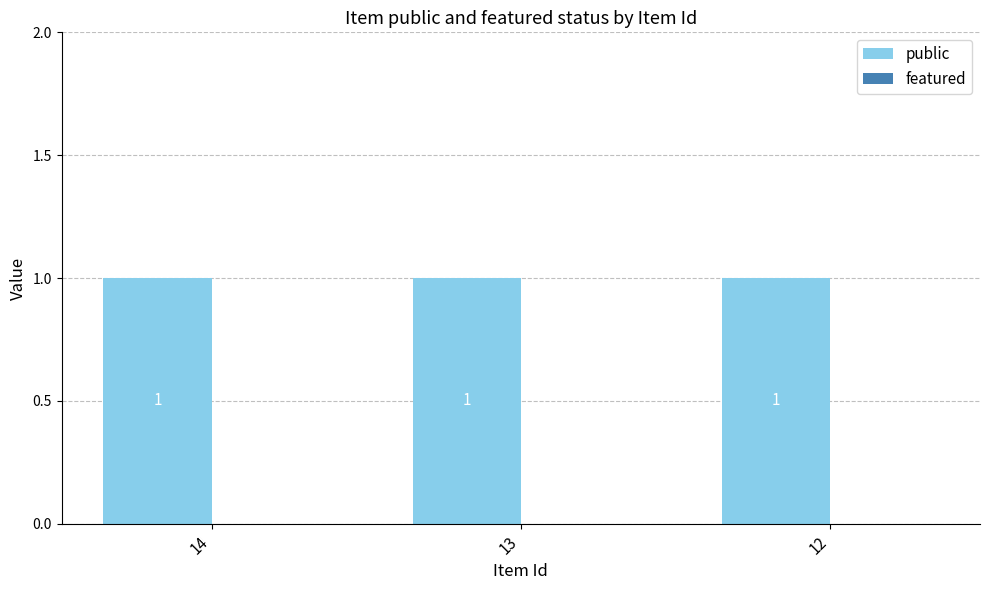

How many distinct data groups are displayed?

2